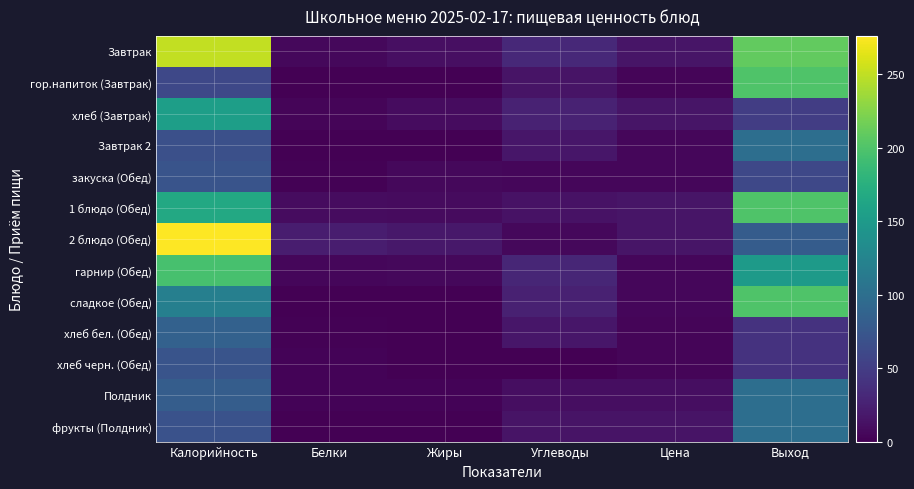

Which label corresponds to the largest value in the chart?

Калорийность